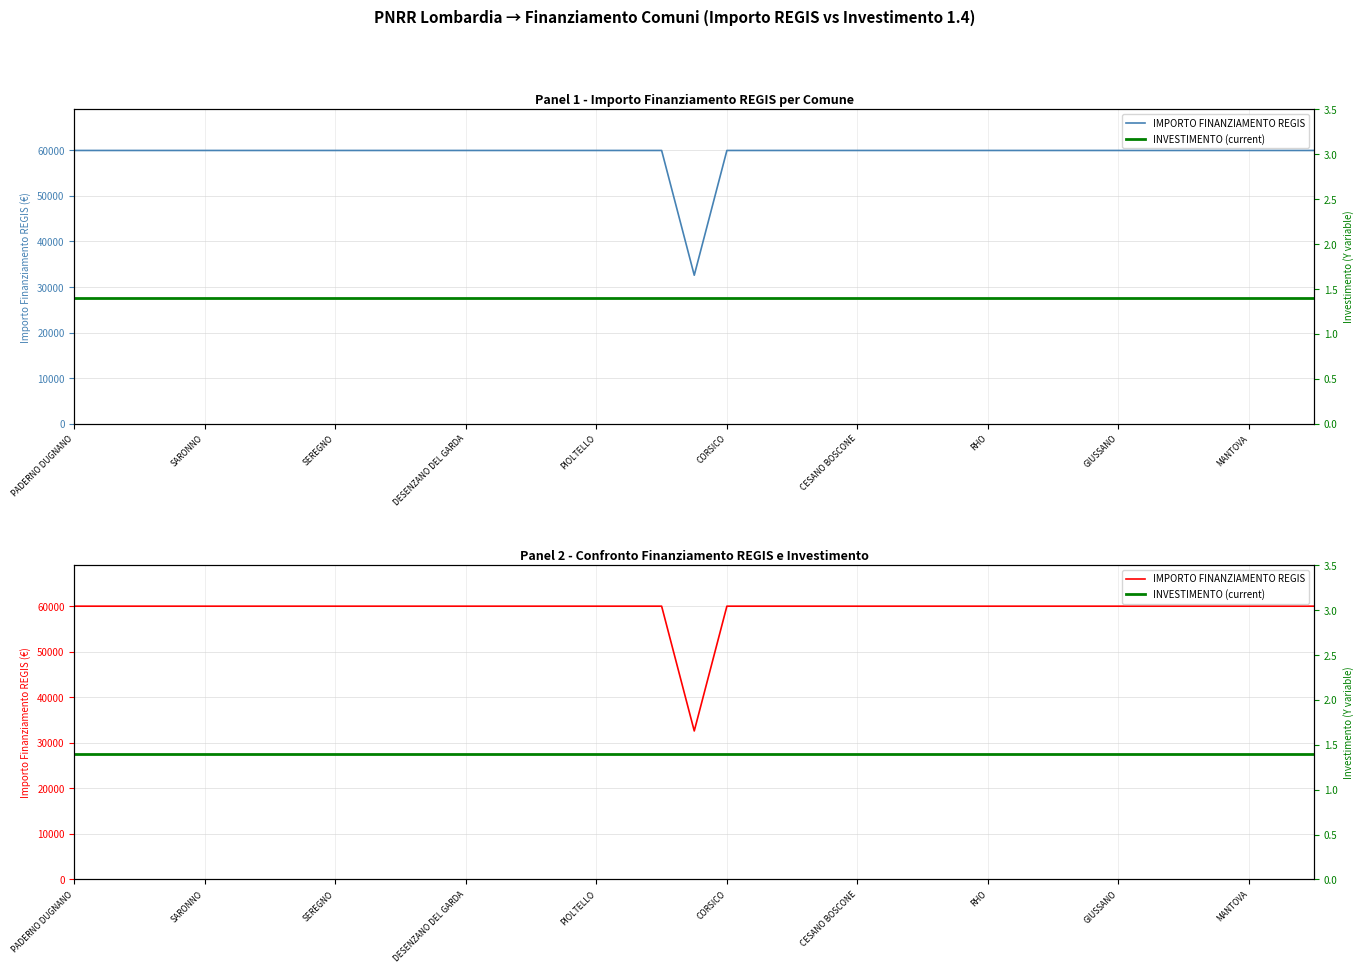

True or false: IMPORTO FINANZIAMENTO REGIS and INVESTIMENTO (current) intersect in this chart.

False